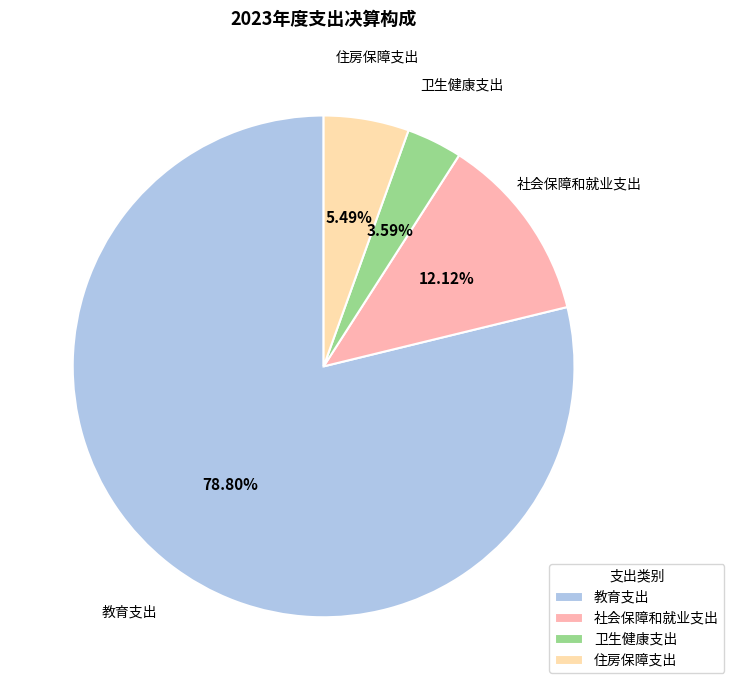

What is the majority slice?

教育支出